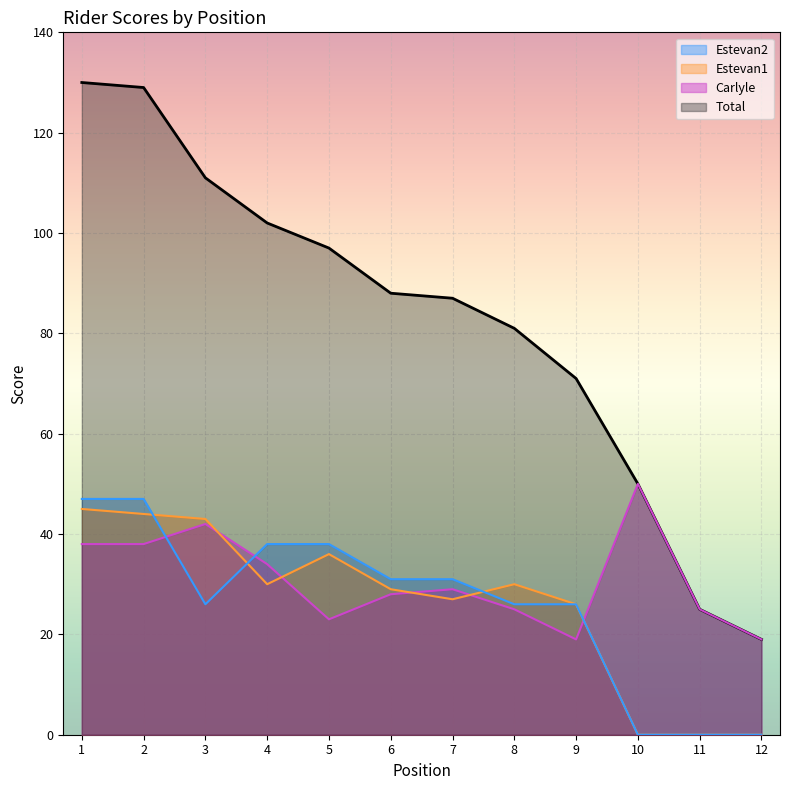

Count the number of categories in the chart.

12